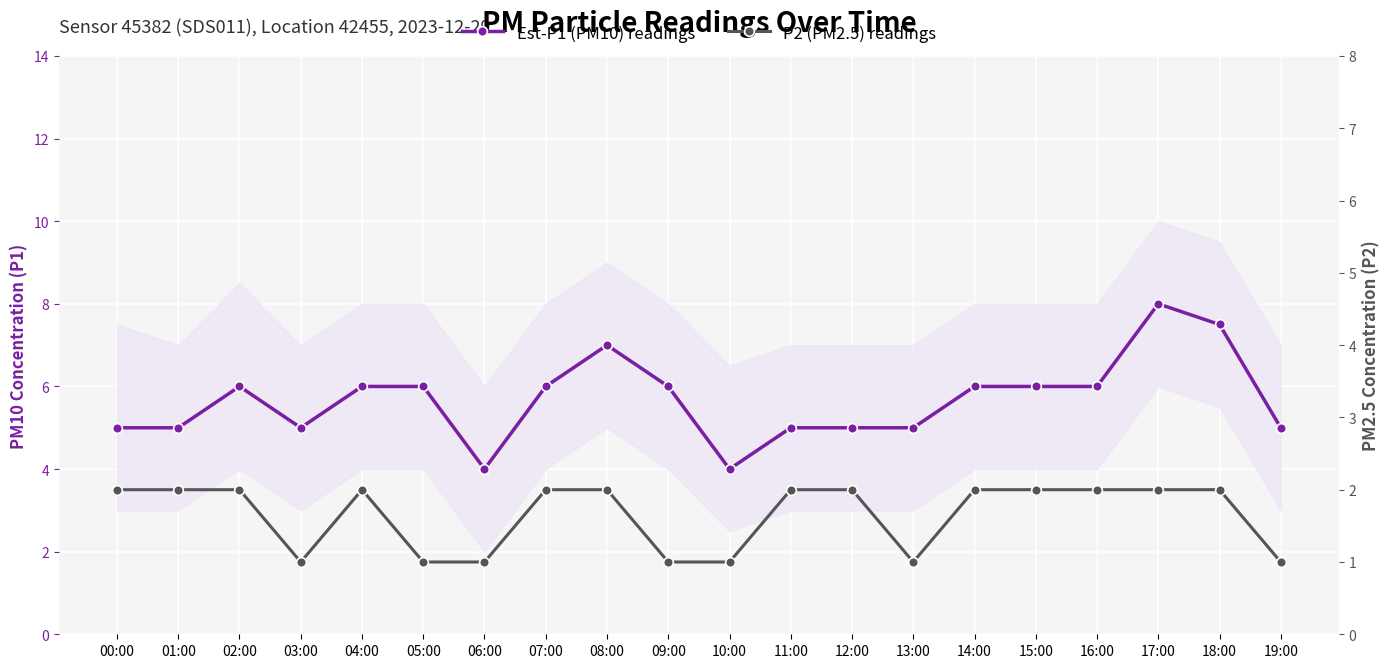

How many Est-P1 (PM10) readings values are between 5 and 6?

15